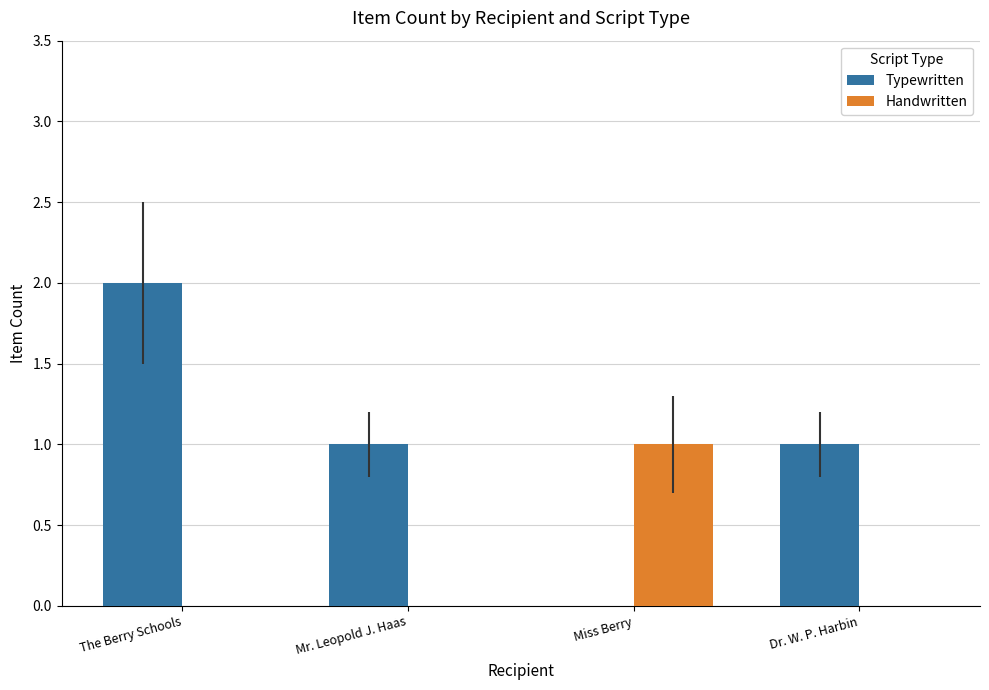

True or false: Typewritten has a value of 1 at Mr. Leopold J. Haas.

True